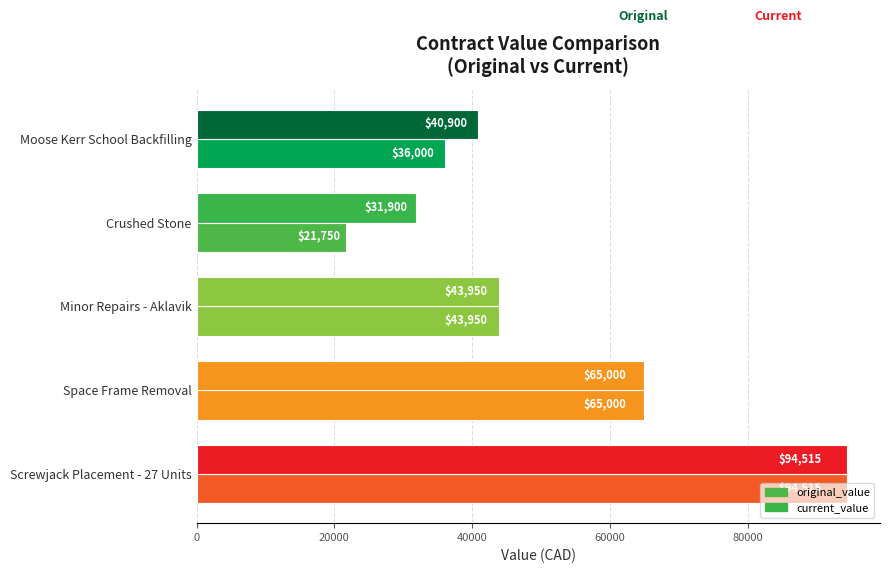

How many data points in current_value are less than 43950?

2